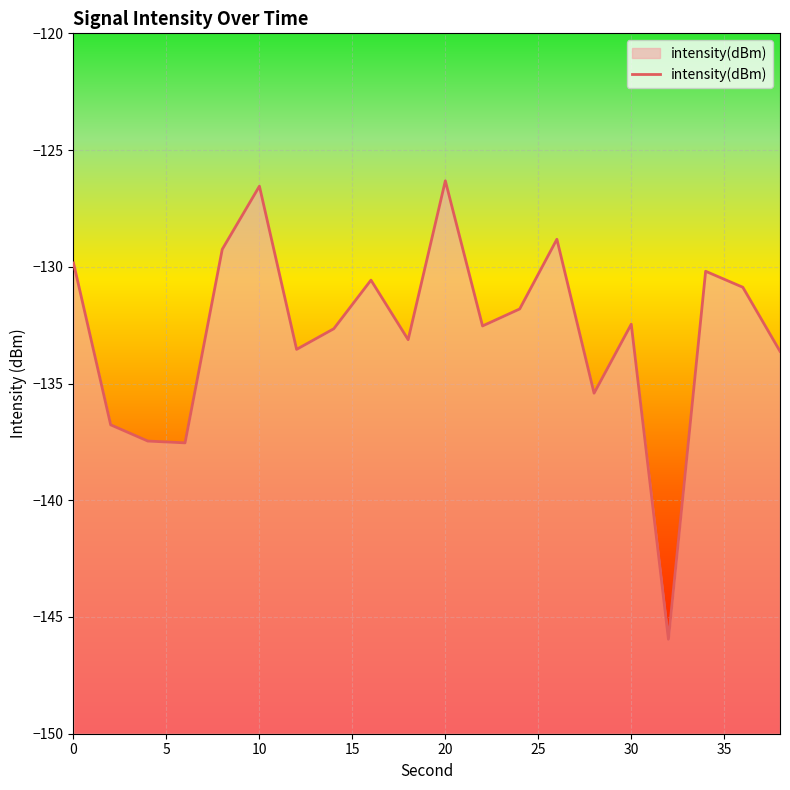

Is it true that the value at 30 is -132.5?

True